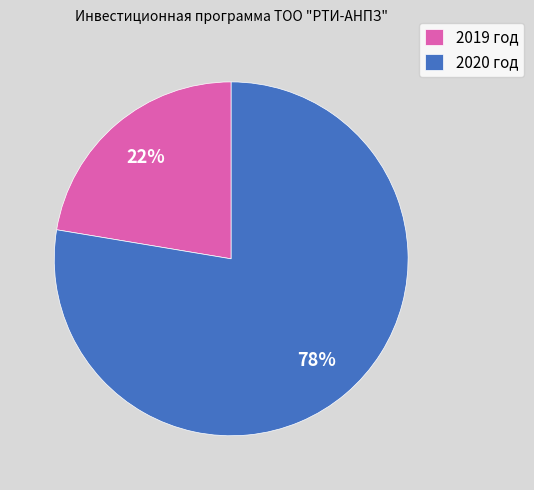

To the nearest percent, what is the average slice percentage?

50%